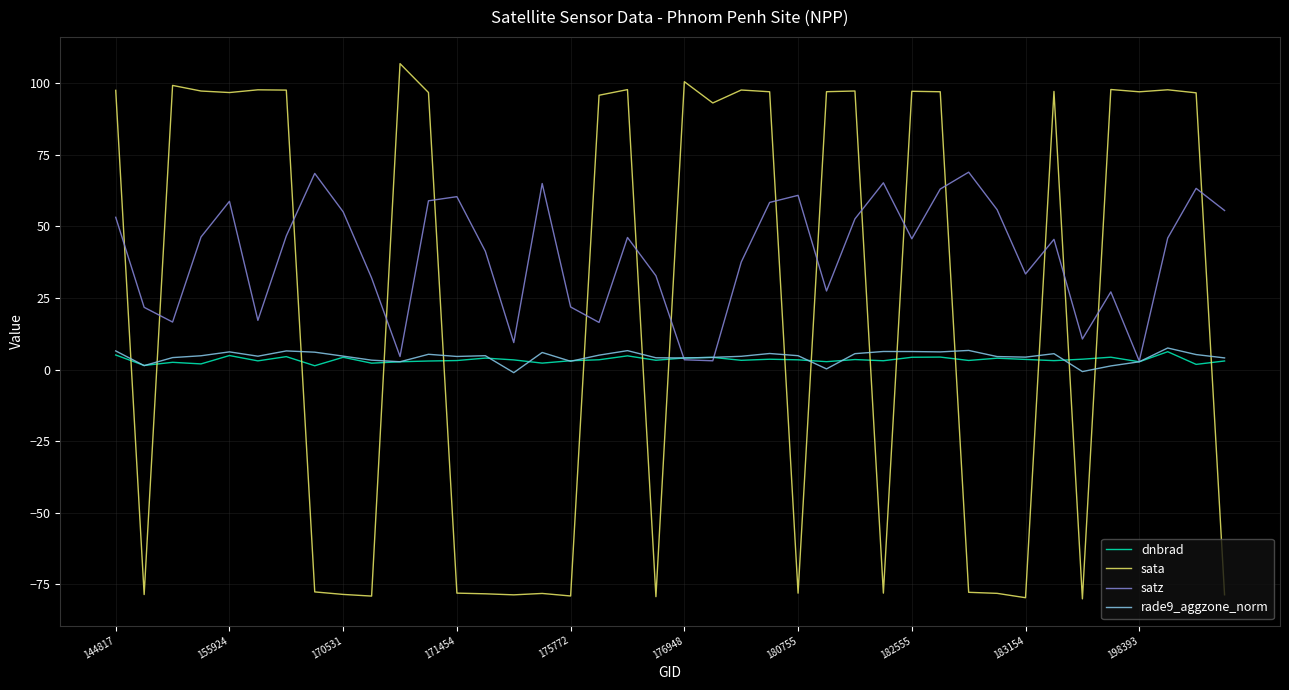

Which series has the largest total across all categories?

satz